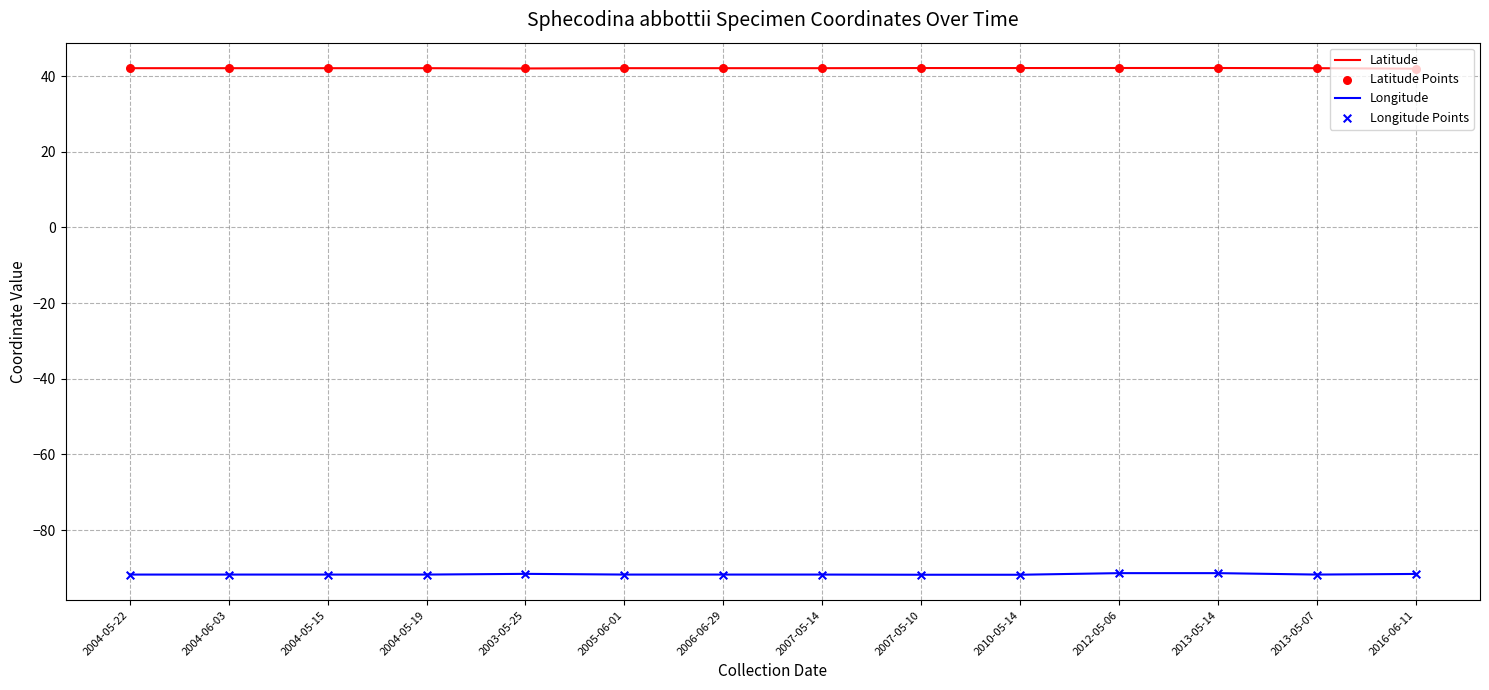

What is the difference between the highest and lowest values at 2004-05-22?

133.8